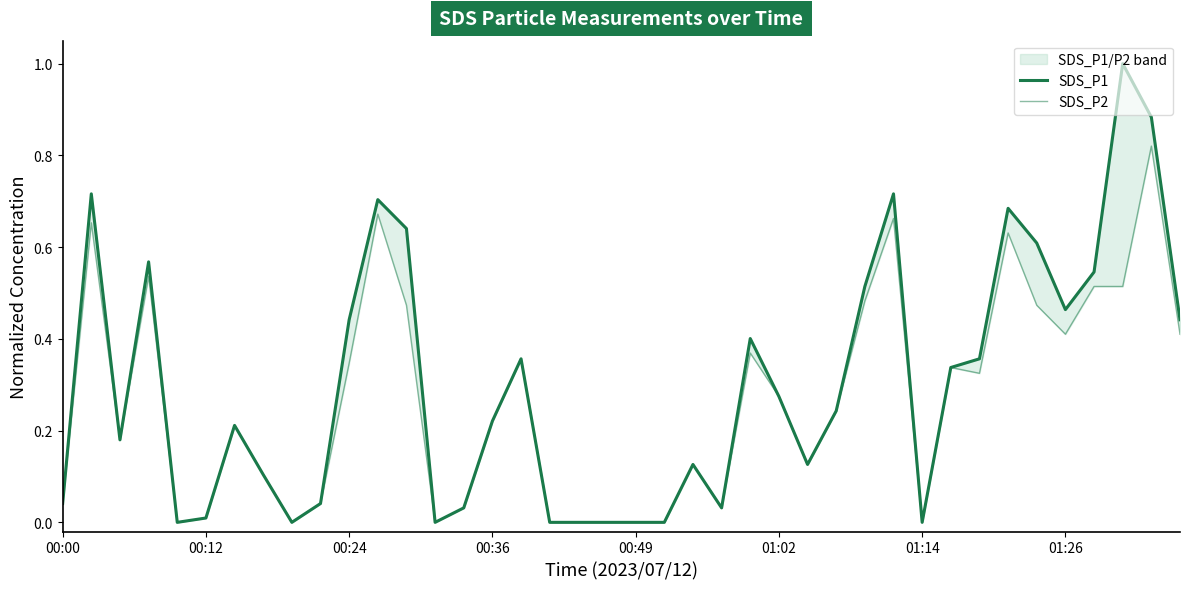

How many interior local peaks does the SDS_P2 series have?

11